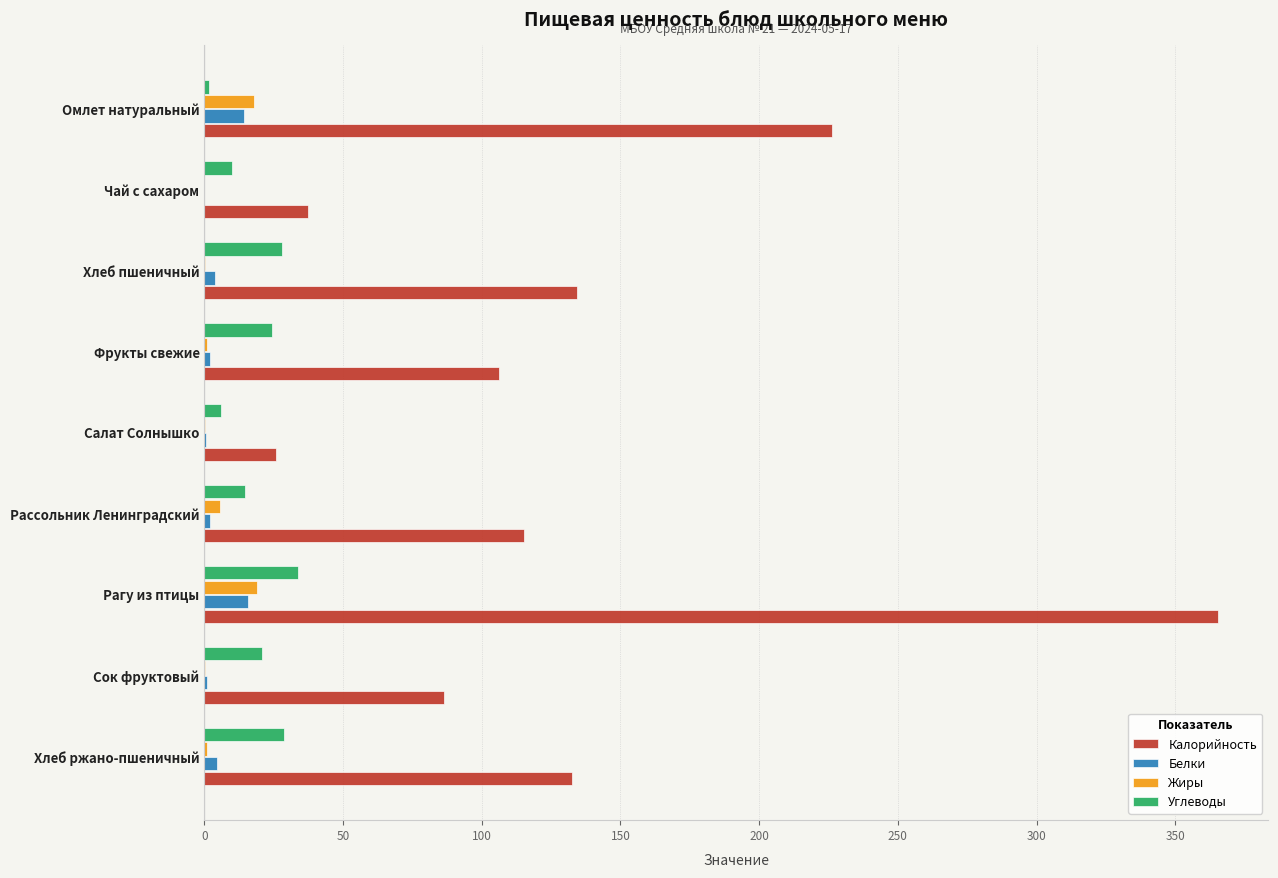

What is the maximum value shown in the chart?

365.3